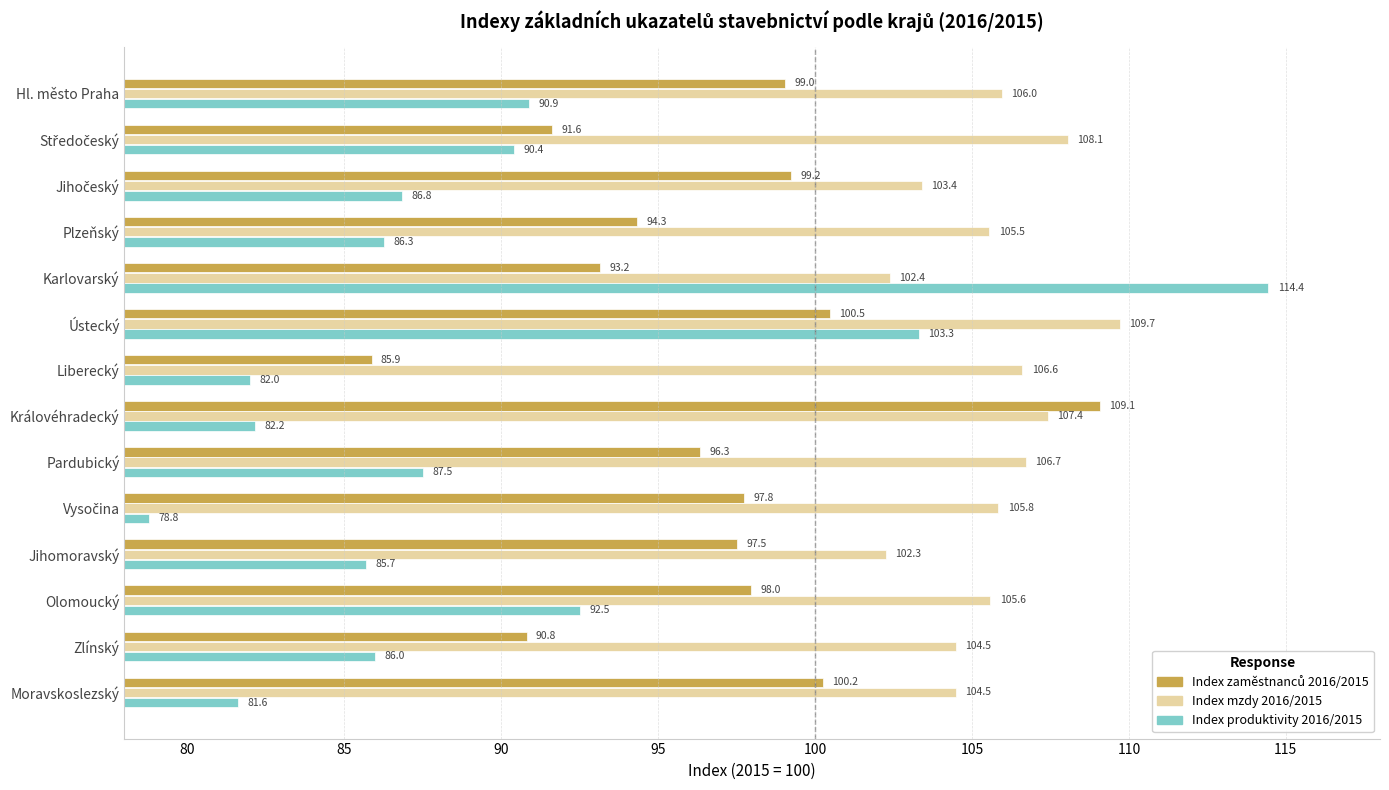

What is the difference between the second highest and second lowest values in the Index produktivity 2016/2015 series?

21.7